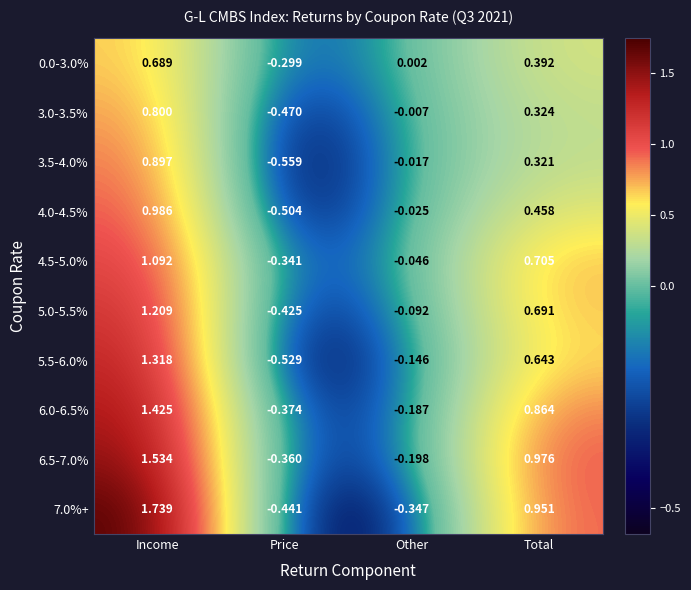

List the labels in order of 6.0-6.5% value, smallest first.

Price, Other, Total, Income